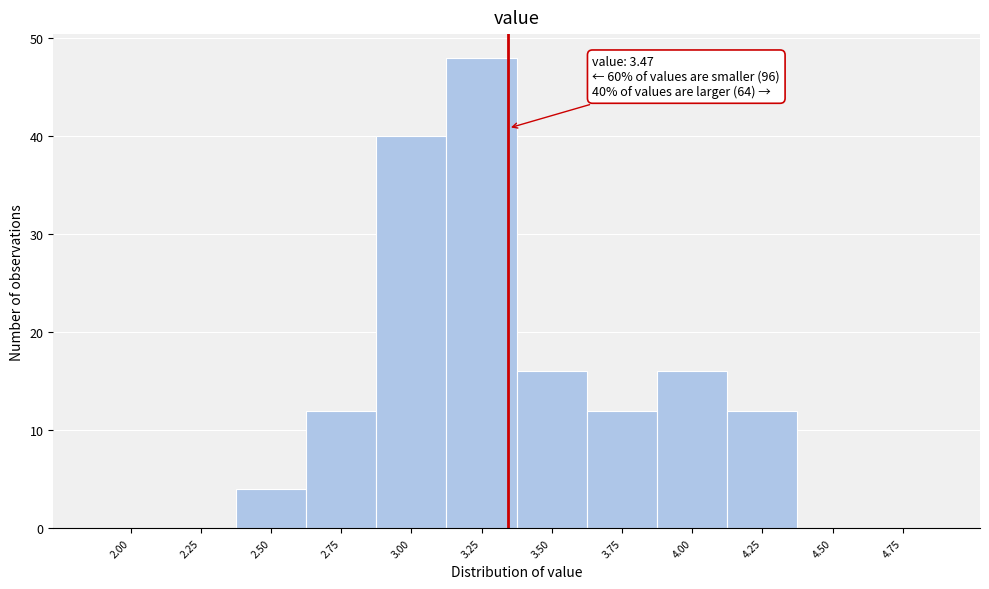

Reading right to left, what are all the values shown in this chart?

4.75=0	4.50=0	4.25=12	4.00=16	3.75=12	3.50=16	3.25=48	3.00=40	2.75=12	2.50=4	2.25=0	2.00=0